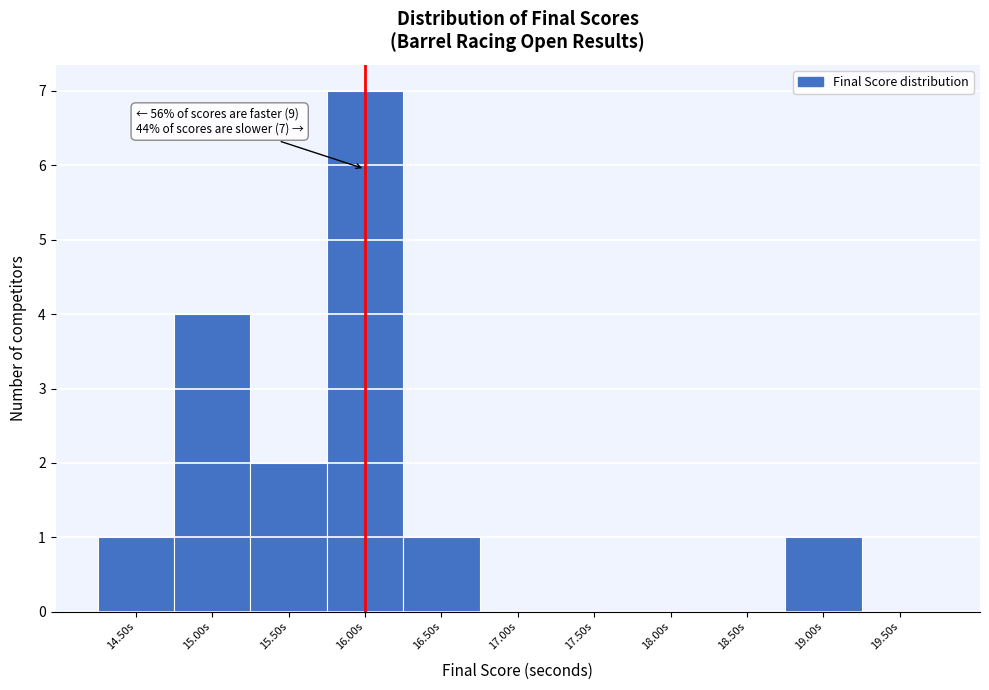

Reading right to left, transcribe all the data shown in this chart.

19.50s=0	19.00s=1	18.50s=0	18.00s=0	17.50s=0	17.00s=0	16.50s=1	16.00s=7	15.50s=2	15.00s=4	14.50s=1